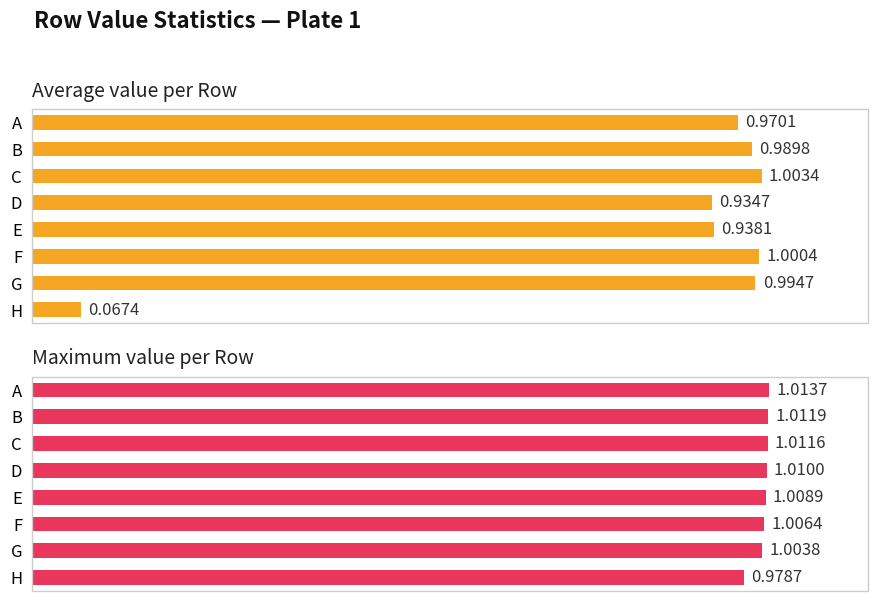

What are all the series names shown in the legend?

Average value per Row, Maximum value per Row